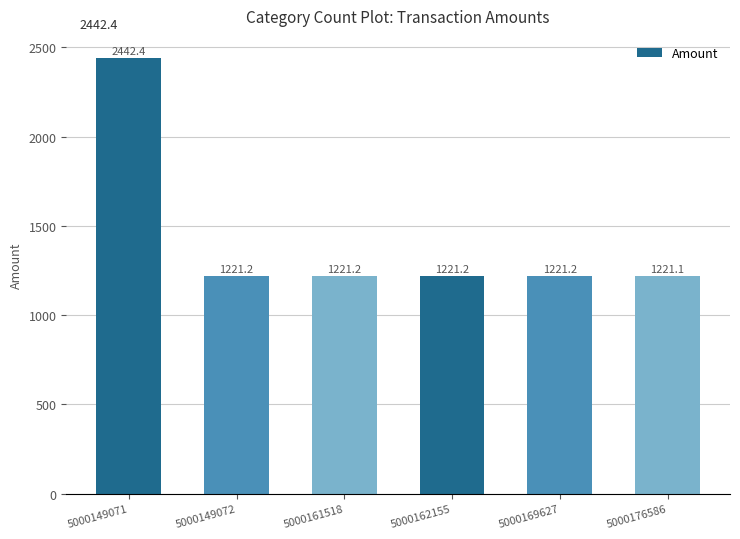

What is the change in value from 5000149071 to 5000161518?

-1221.2